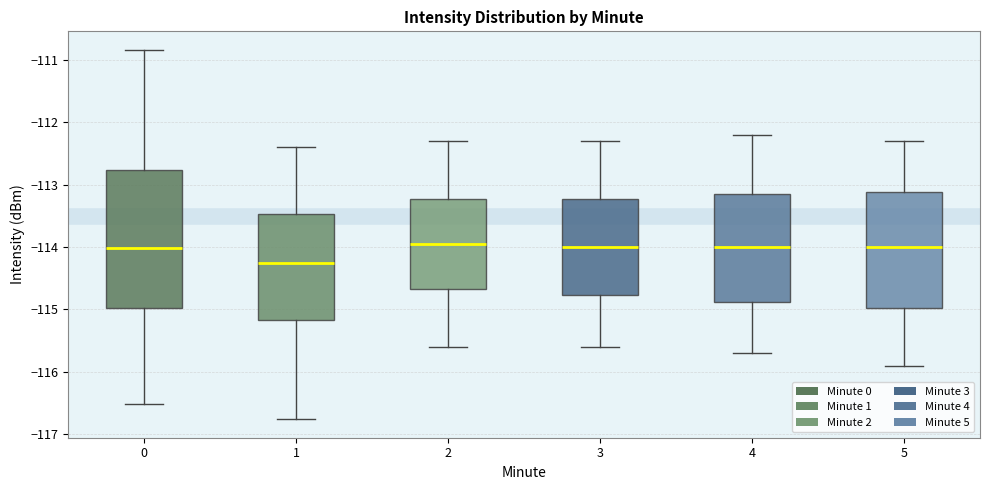

Comparing the boxes themselves (not the whiskers), which one is the tallest?

0